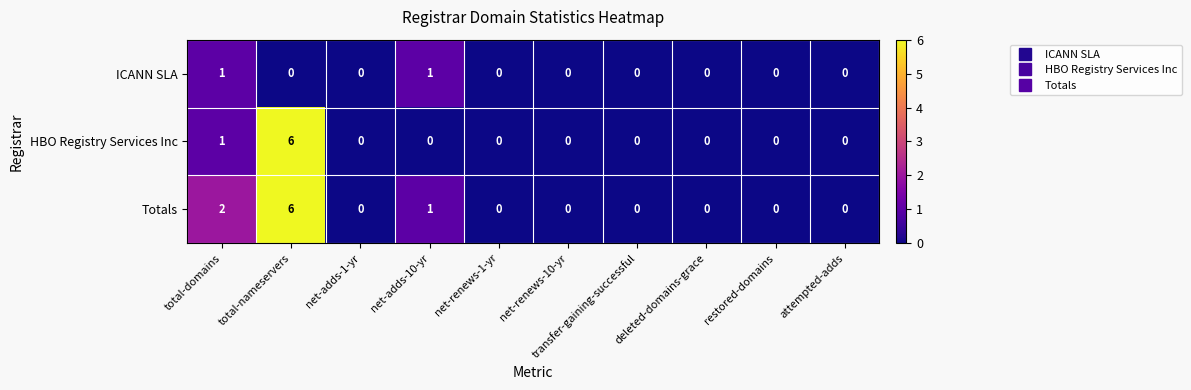

Which series has the largest total across all categories?

Totals